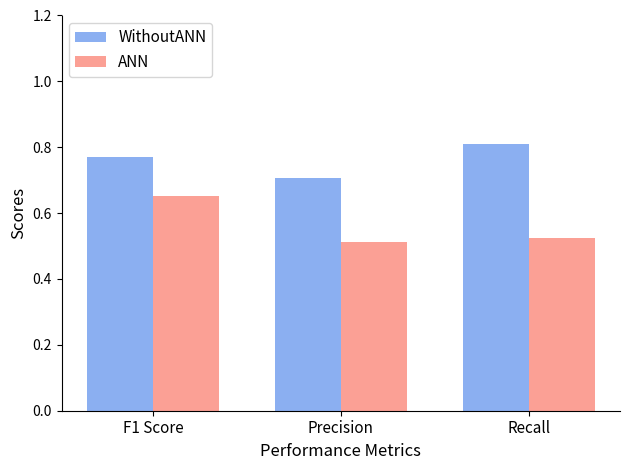

True or false: WithoutANN has a value of 0.3 at Precision.

False